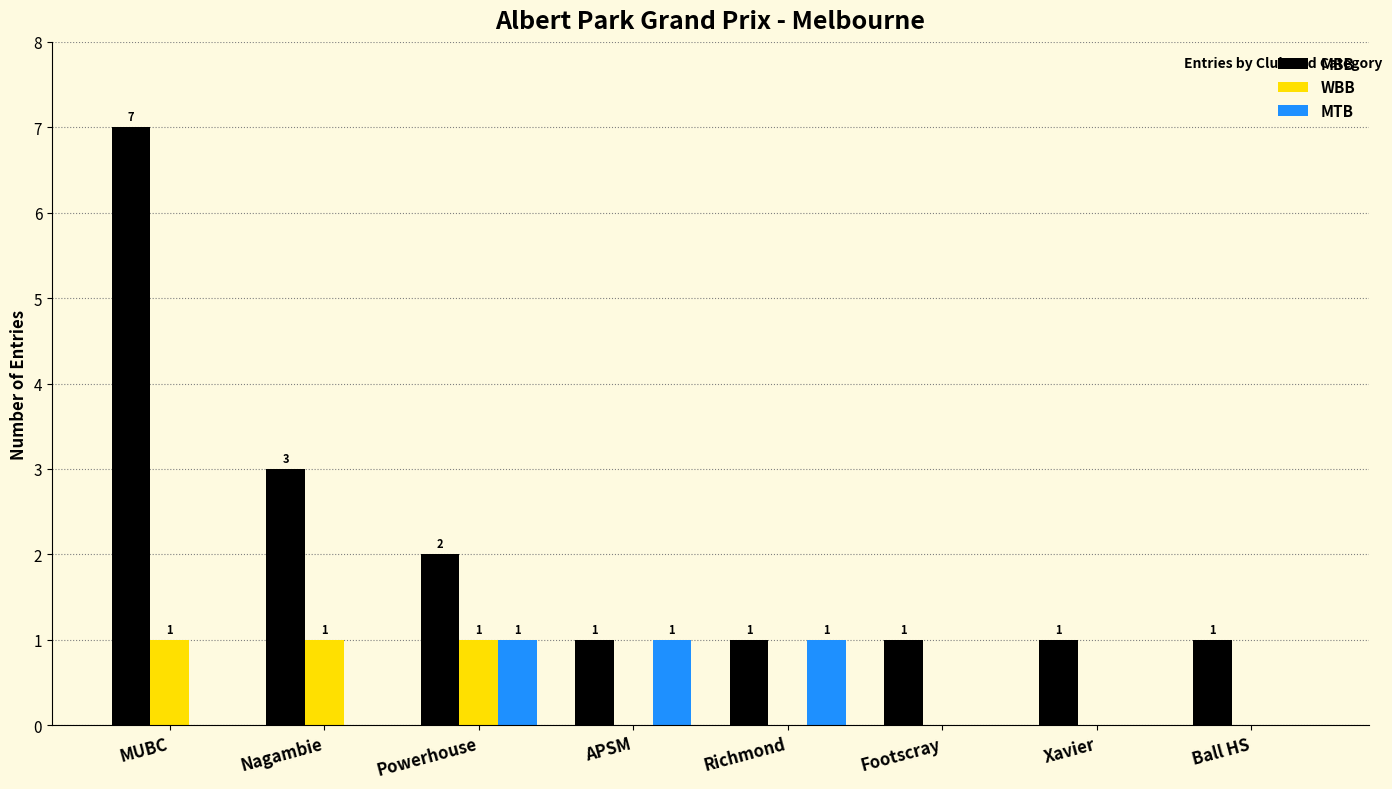

True or false: MTB has a value of 1 at Richmond.

True